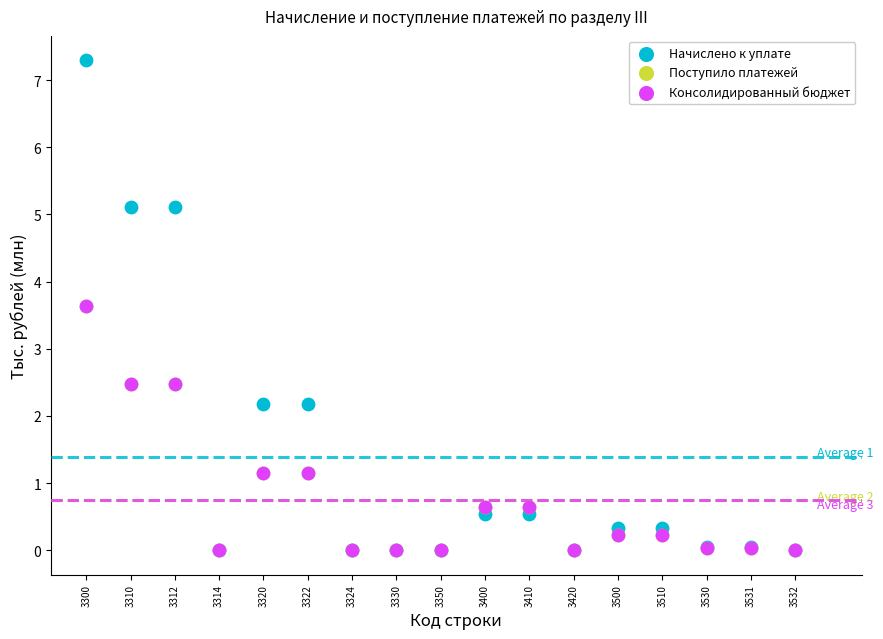

What are all the series names shown in the legend?

Начислено к уплате, Поступило платежей, Консолидированный бюджет